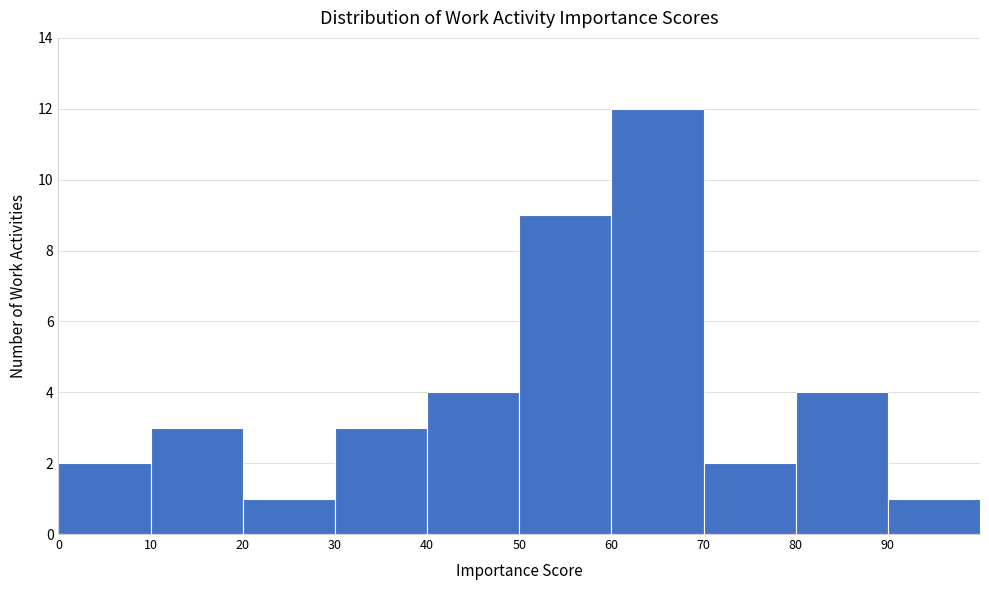

What is the height of the bar covering 60 to 70 on the x-axis? The values are not printed on the chart, so give them approximately, as read against the axis.

12